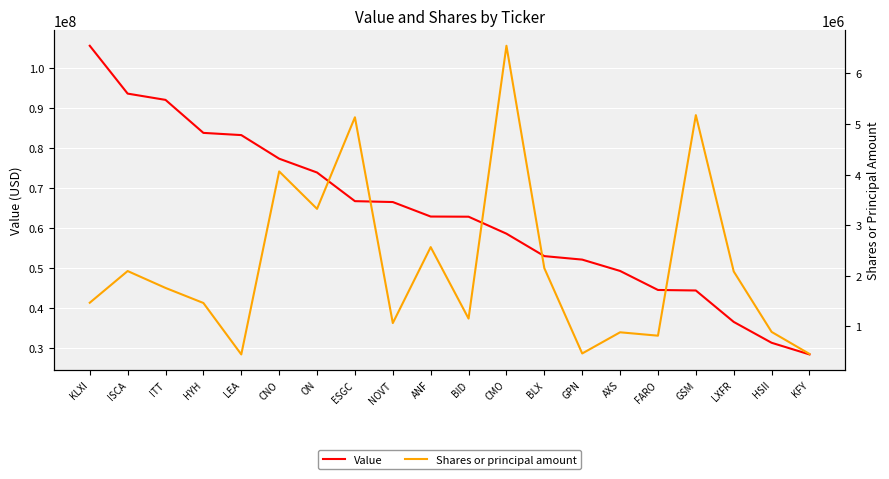

How many interior local valleys does the Shares or principal amount series have?

6